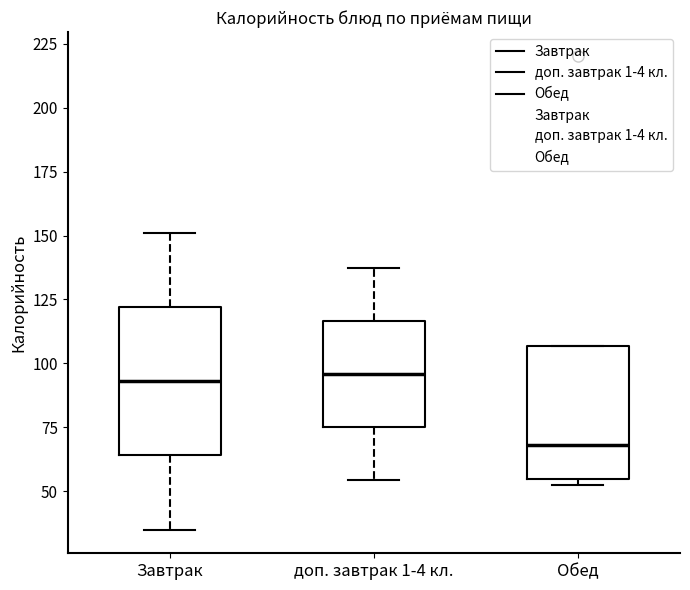

Reading left to right, transcribe this box plot: for each box, give where its median line is, the range the box spans, and where its two whiskers end, as read against the y-axis. The values are not printed on the chart, so give them approximately, as read against the axis.

Завтрак: median 95, box 65 to 120, whiskers 35 to 150
доп. завтрак 1-4 кл.: median 95, box 75 to 115, whiskers 55 to 140
Обед: median 70, box 55 to 105, whiskers 55 (just below the box's lower edge) to 105